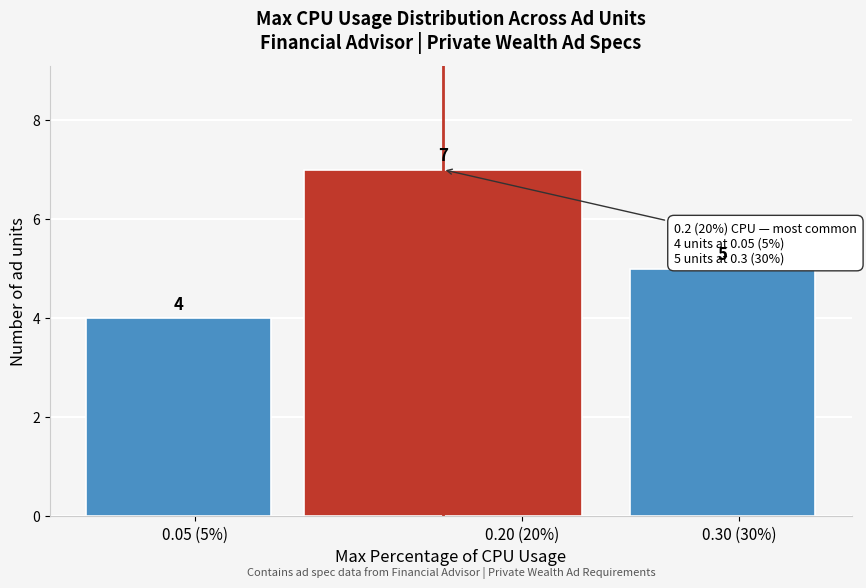

Reading left to right, list all the values displayed in this chart.

0.05 (5%)=4	0.20 (20%)=7	0.30 (30%)=5